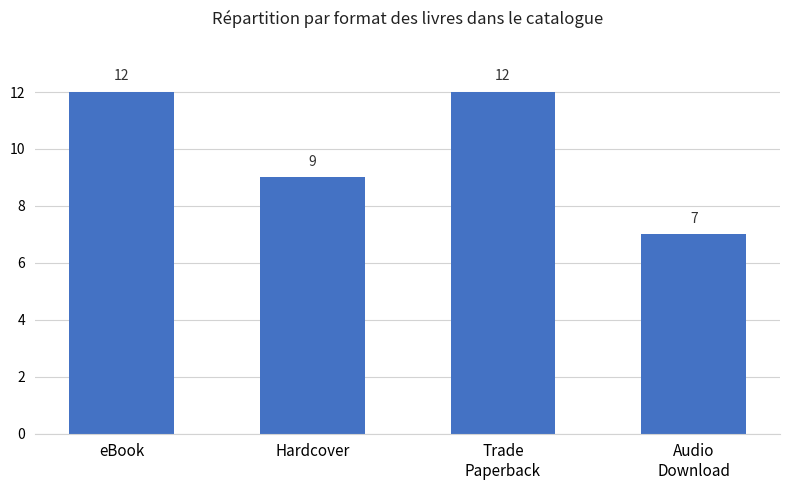

Reading left to right, transcribe all the data shown in this chart.

12	9	12	7